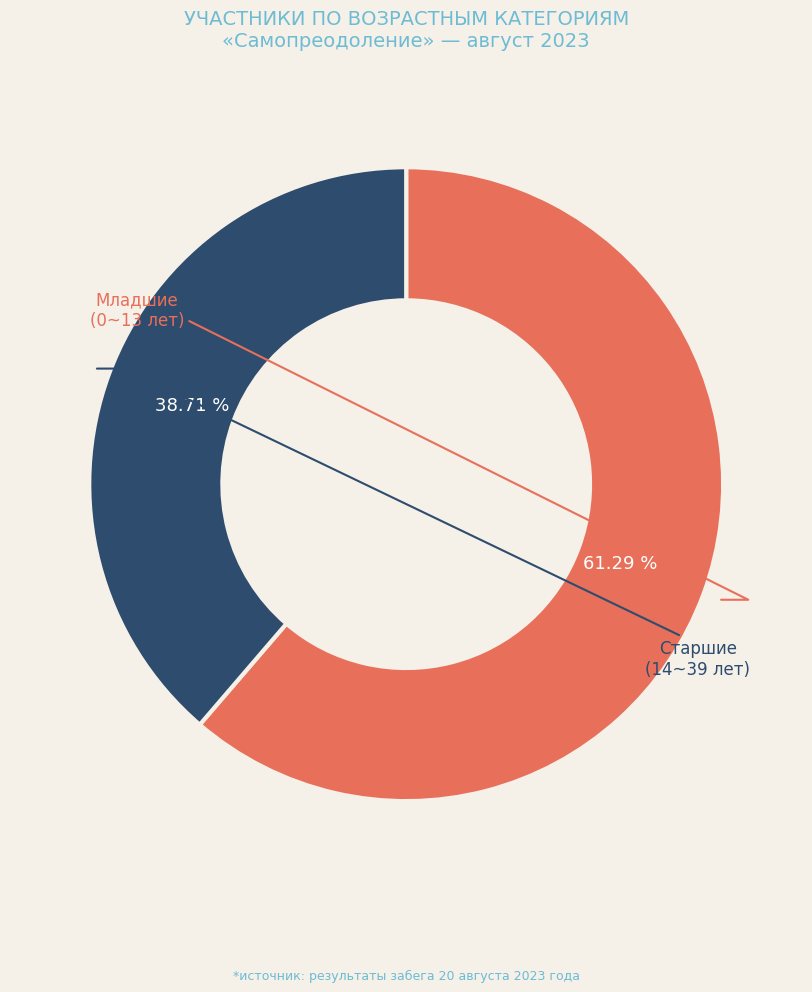

Is there a majority slice in this chart?

Yes